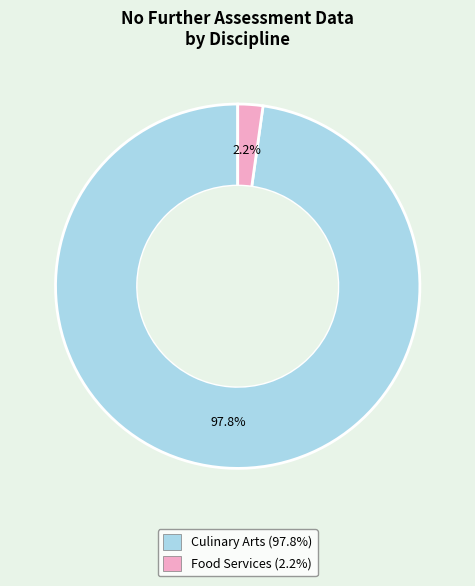

To the nearest percent, what portion does Food Services represent?

2%